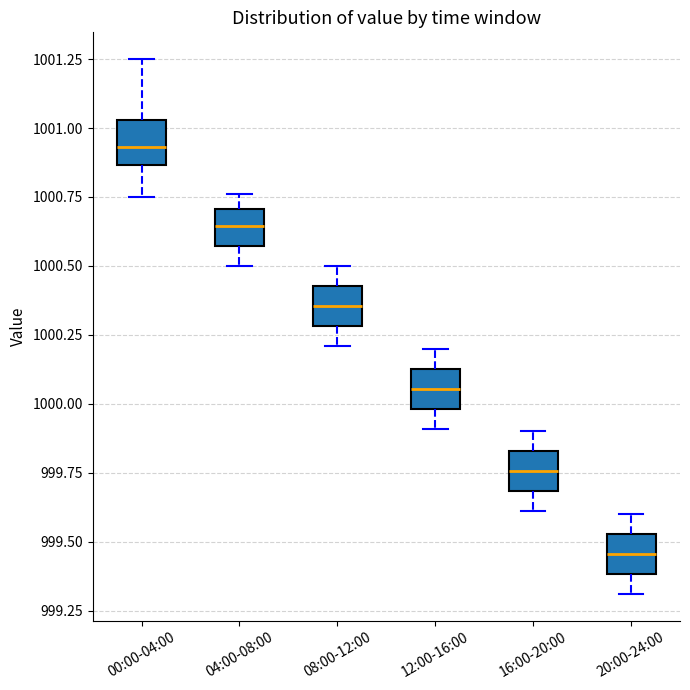

Reading left to right, read every box against the y-axis: the position of its median line, the range the box covers, and the ends of its whiskers. The values are not printed on the chart, so give them approximately, as read against the axis.

00:00-04:00: median 1000.95, box 1000.85 to 1001.05, whiskers 1000.75 to 1001.25
04:00-08:00: median 1000.65, box 1000.55 to 1000.70, whiskers 1000.50 to 1000.75
08:00-12:00: median 1000.35, box 1000.30 to 1000.45, whiskers 1000.20 to 1000.50
12:00-16:00: median 1000.05, box 1000.00 to 1000.15, whiskers 999.90 to 1000.20
16:00-20:00: median 999.75, box 999.70 to 999.85, whiskers 999.60 to 999.90
20:00-24:00: median 999.45, box 999.40 to 999.55, whiskers 999.30 to 999.60